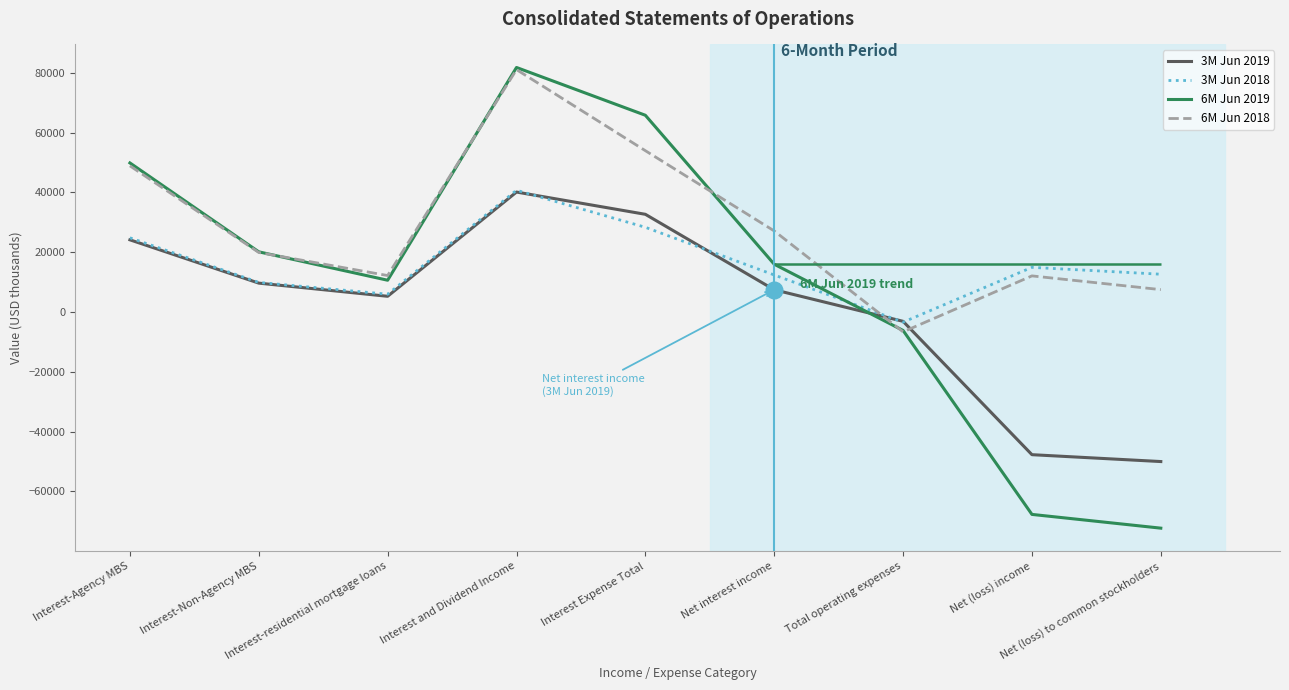

What is the difference between the 6M Jun 2019 values at Net (loss) income and Total operating expenses?

61508